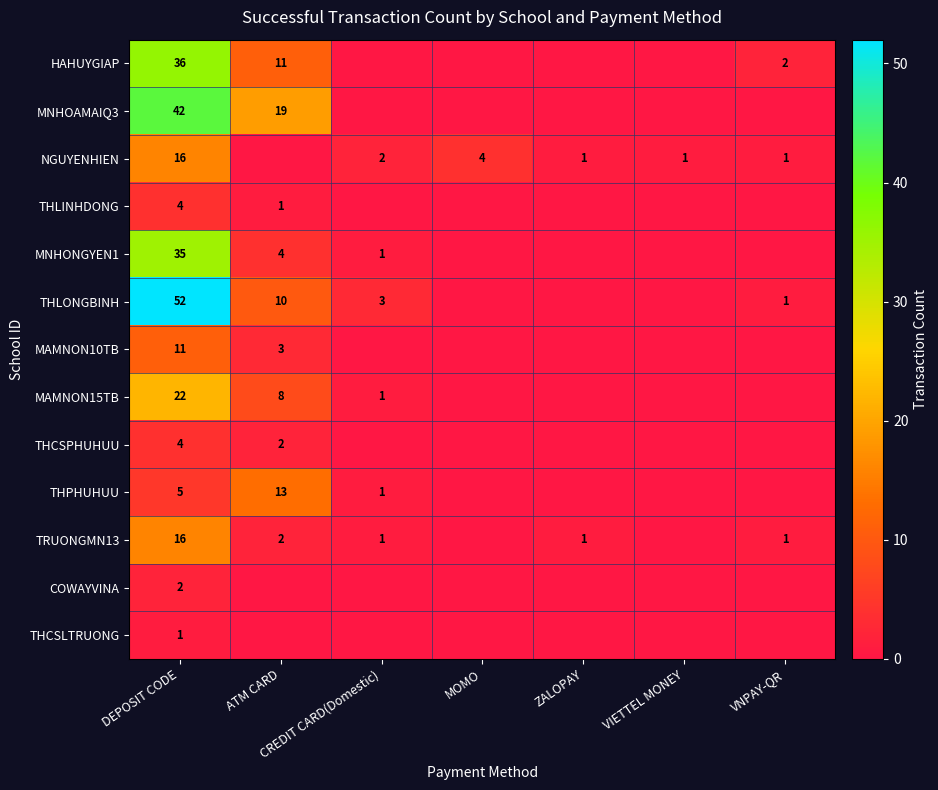

True or false: MNHONGYEN1 has a value of 35 at DEPOSIT CODE.

True